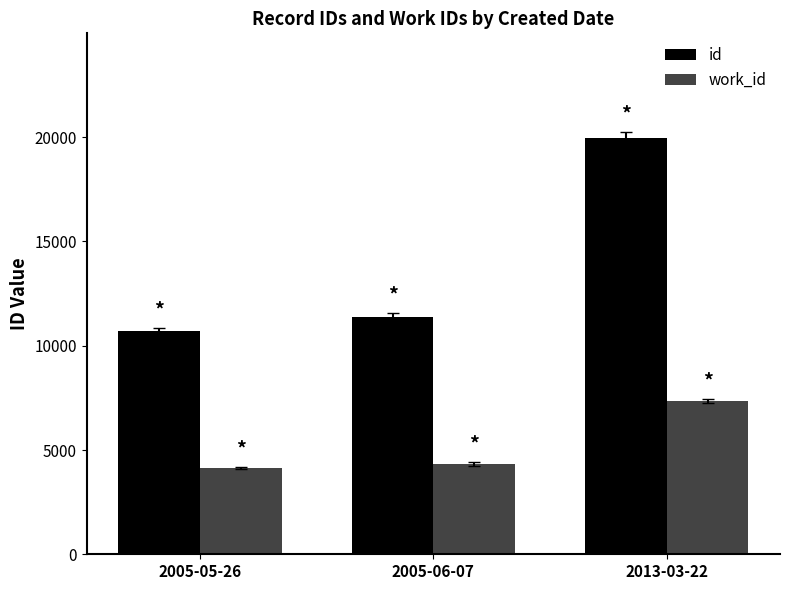

The value of work_id at 2005-06-07 is 7759. True or false?

False